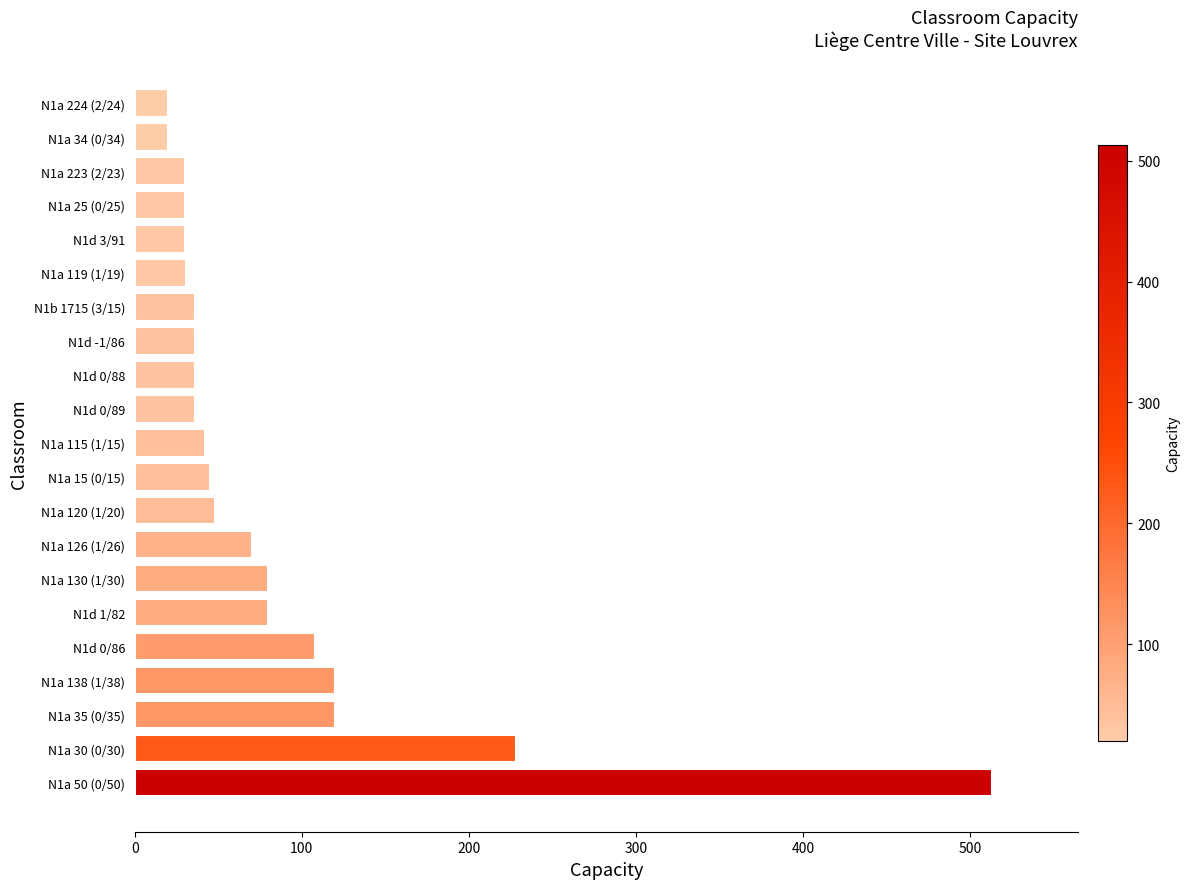

How many bars are there in total?

21